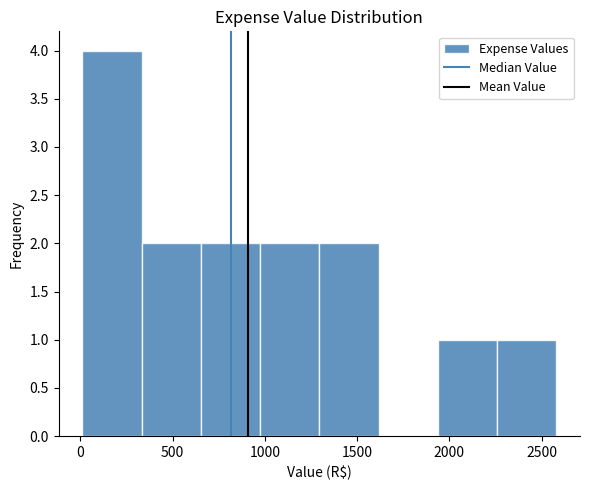

Which range on the x-axis has the tallest bar?

0 to 350